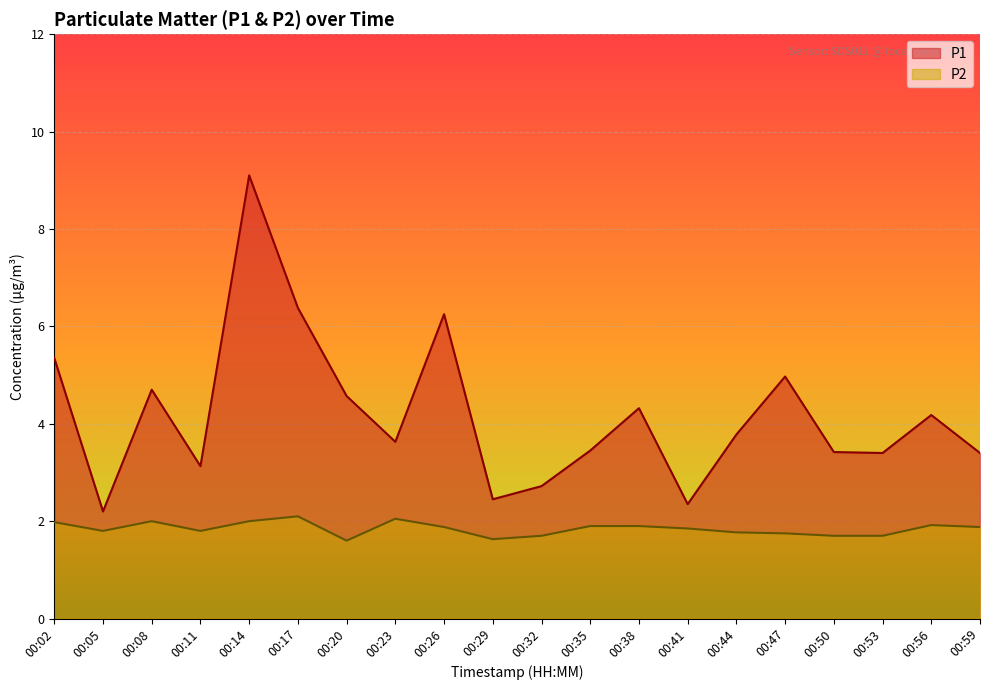

True or false: P1 and P2 cross at least once.

False